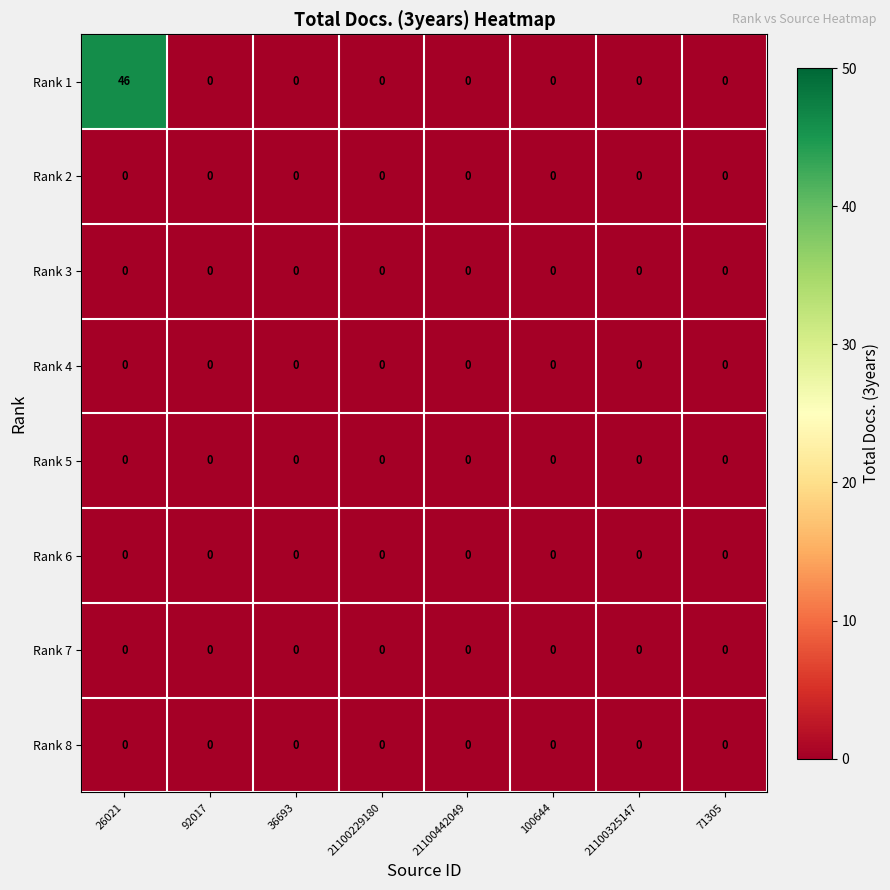

Which series has the widest spread of values?

Rank 1